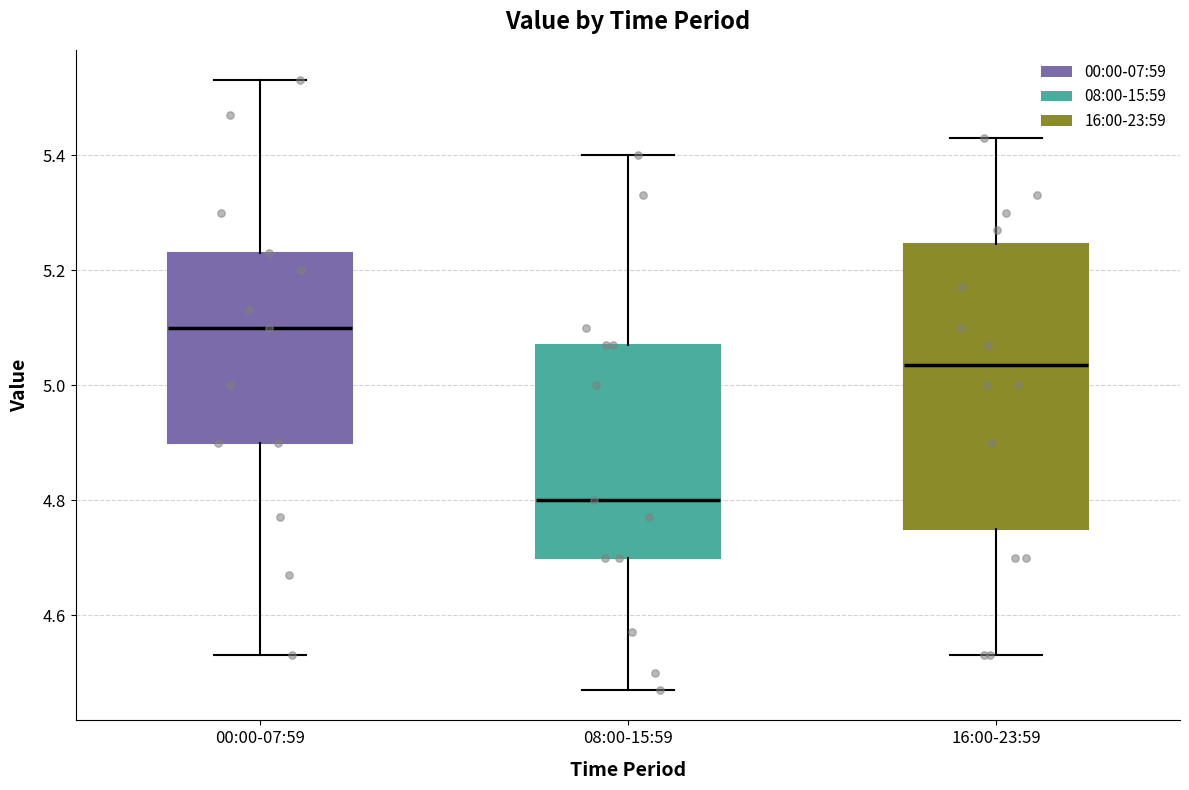

Where does the median line of the box for 16:00-23:59 sit on the y-axis? The values are not printed on the chart, so give them approximately, as read against the axis.

5.04